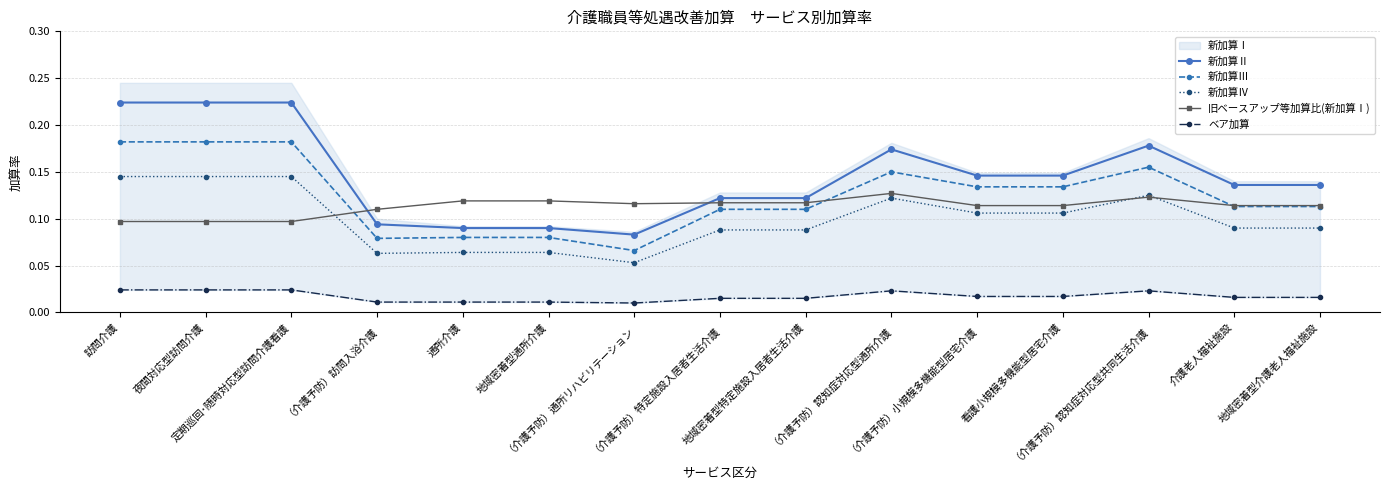

Which category has the highest value across all series?

訪問介護